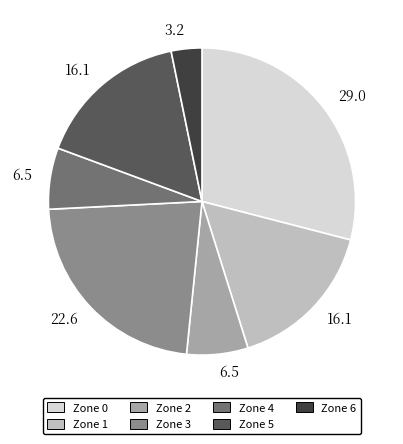

Is there a majority slice in this chart?

No